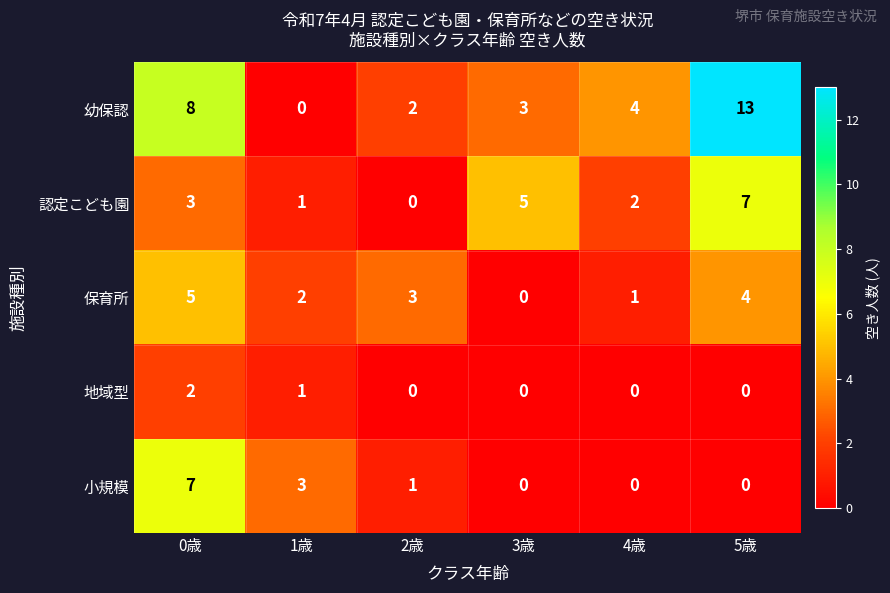

Which series has the largest total across all categories?

幼保認